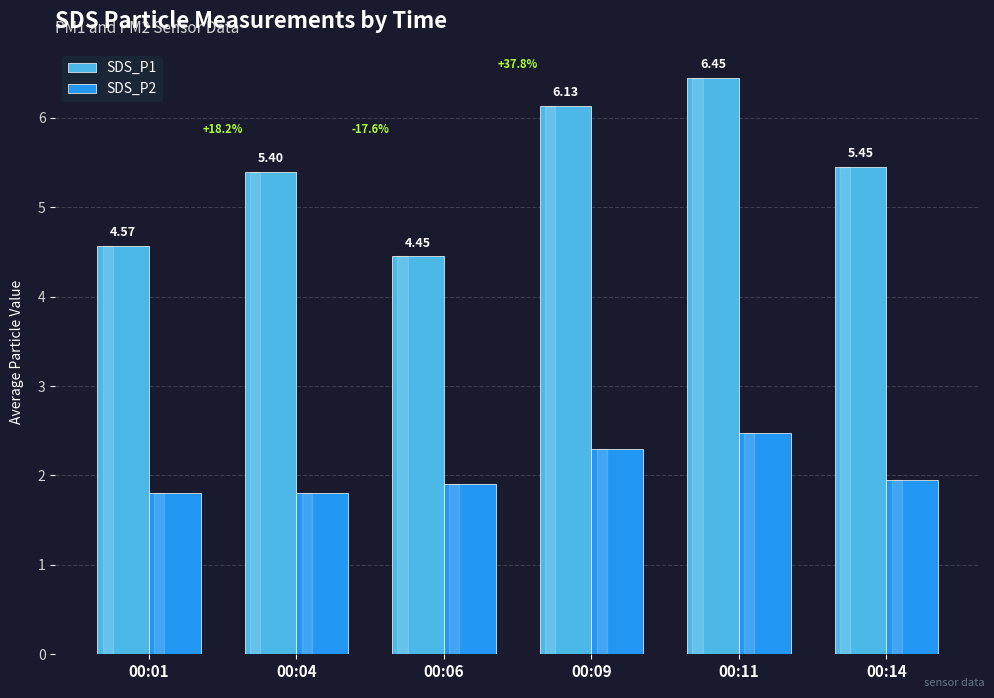

Which series has the widest spread of values?

SDS_P1